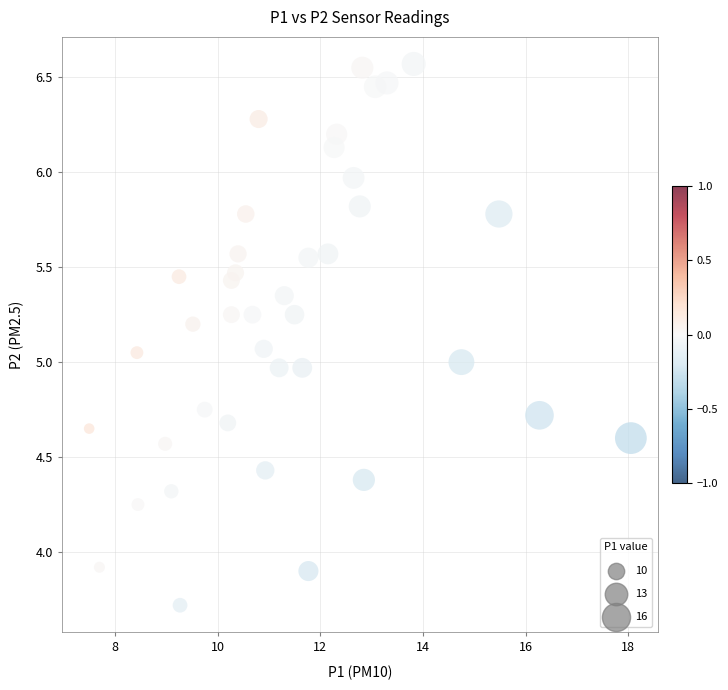

What is the range of X values (max minus min)?

10.6